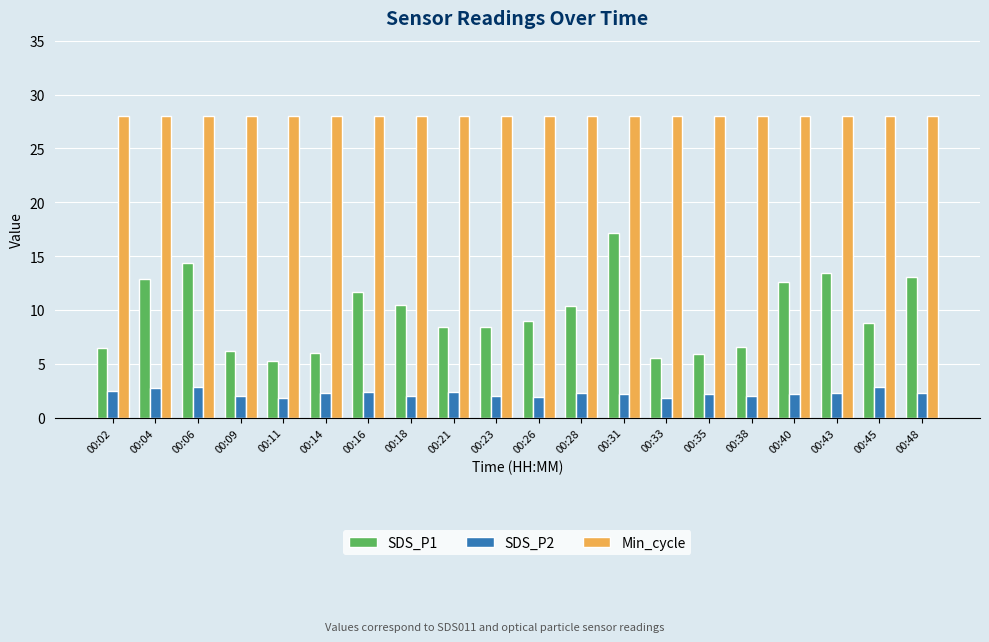

Which series has the largest total across all categories?

Min_cycle